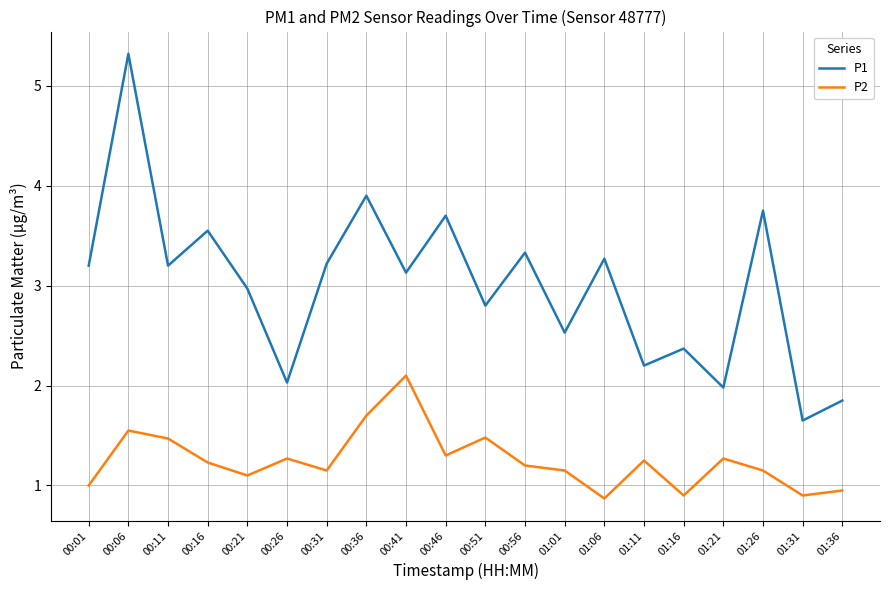

True or false: P2 and P1 intersect in this chart.

False